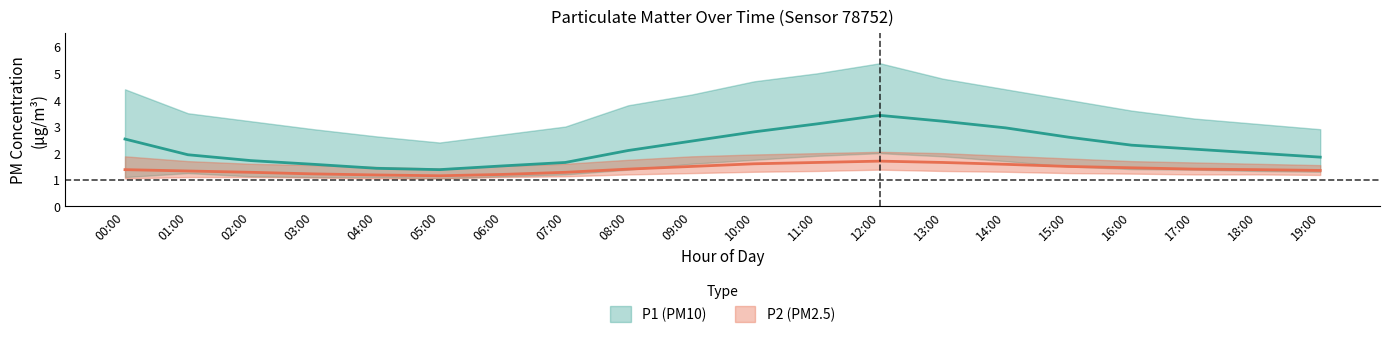

Is it true that P1_lower equals 1.4 at 08:00?

True